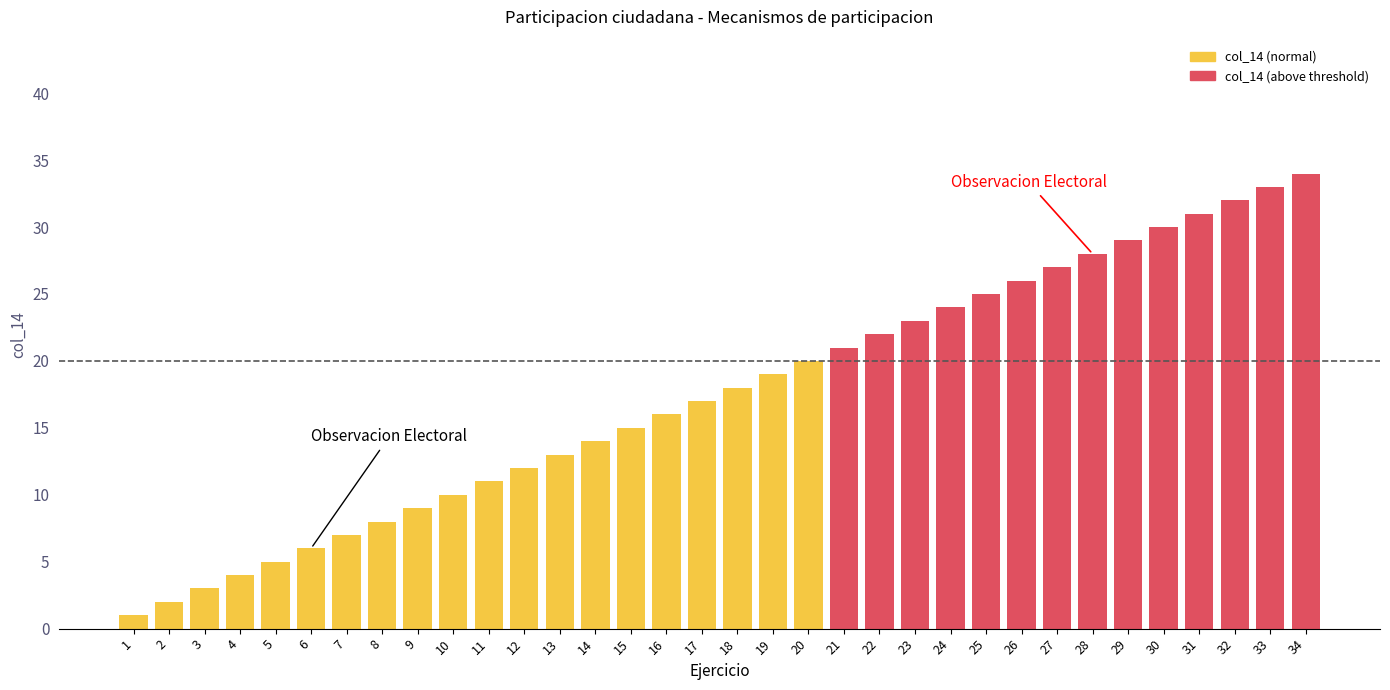

What is the value of the 19th bar from the left?

19